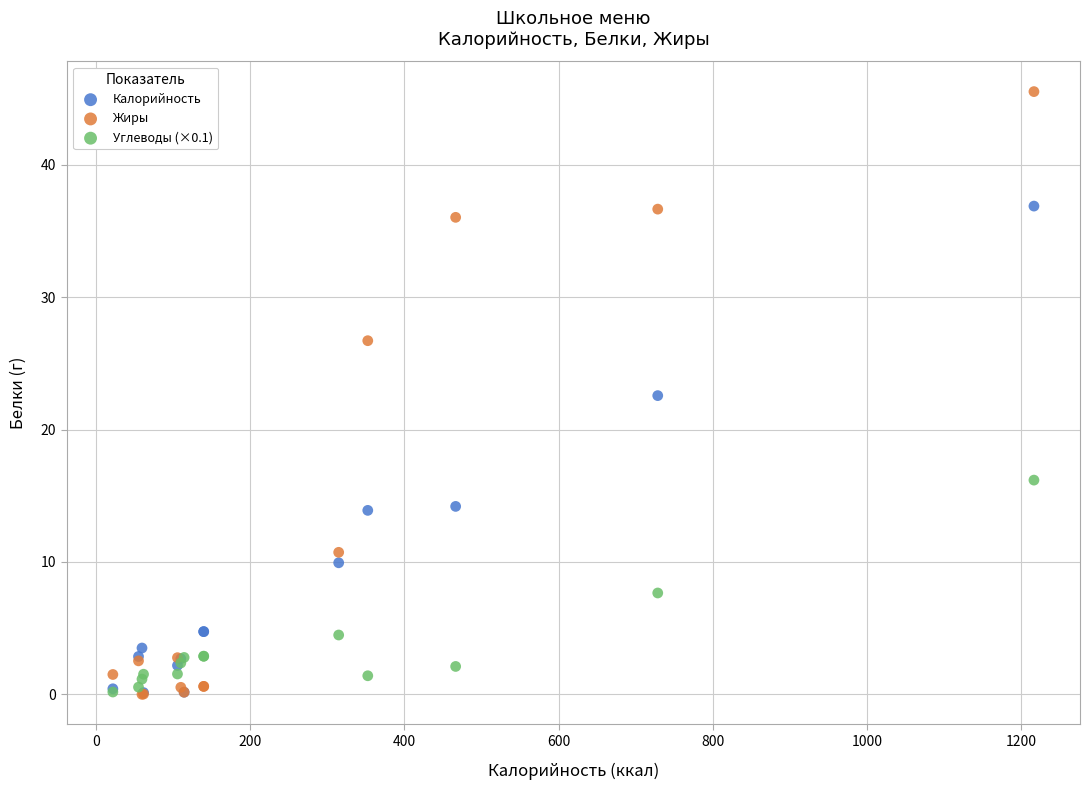

Across all series, what Y value is closest to 22?

22.6